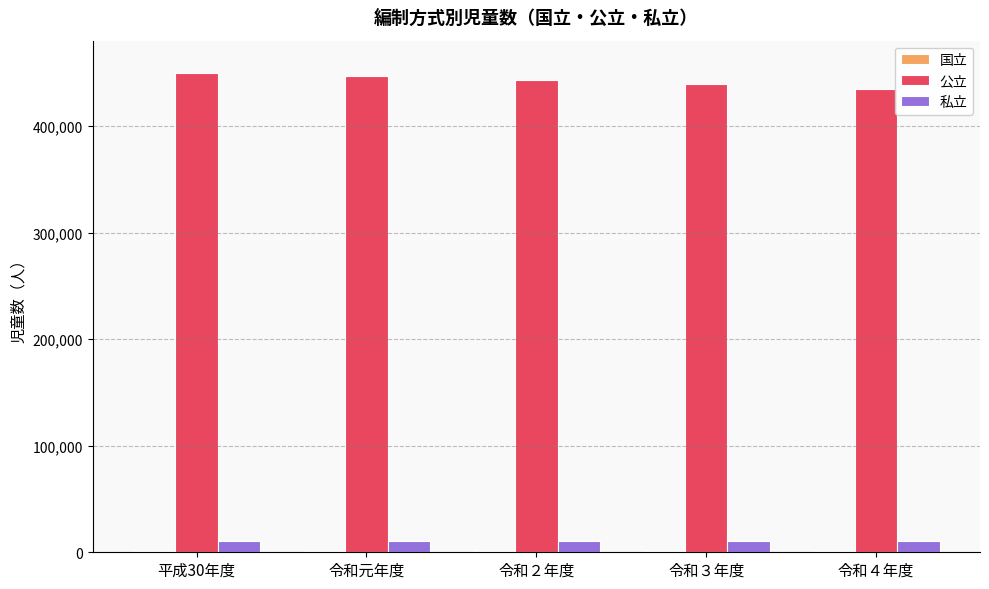

What is the greatest value displayed?

449456